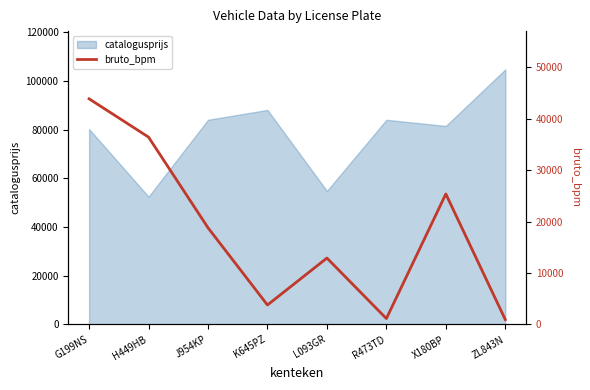

What is the label of the 4th point from the left?

K645PZ